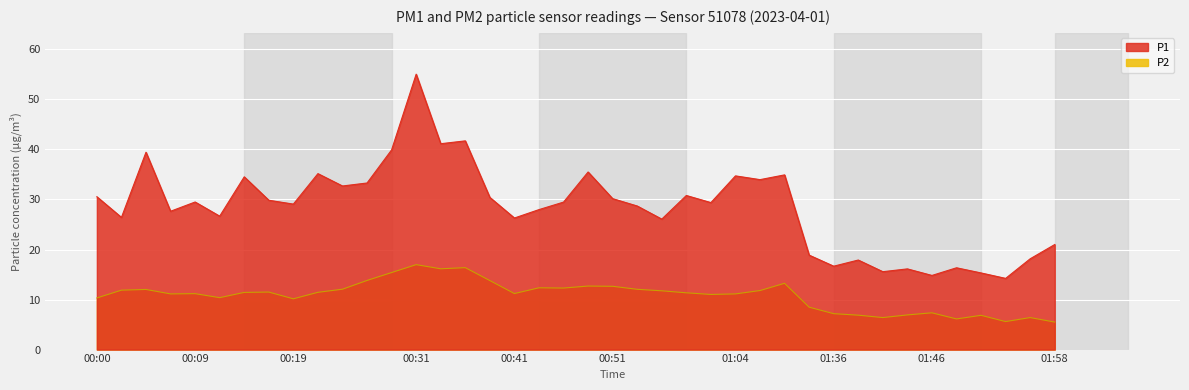

What is the greatest value displayed?

55.0